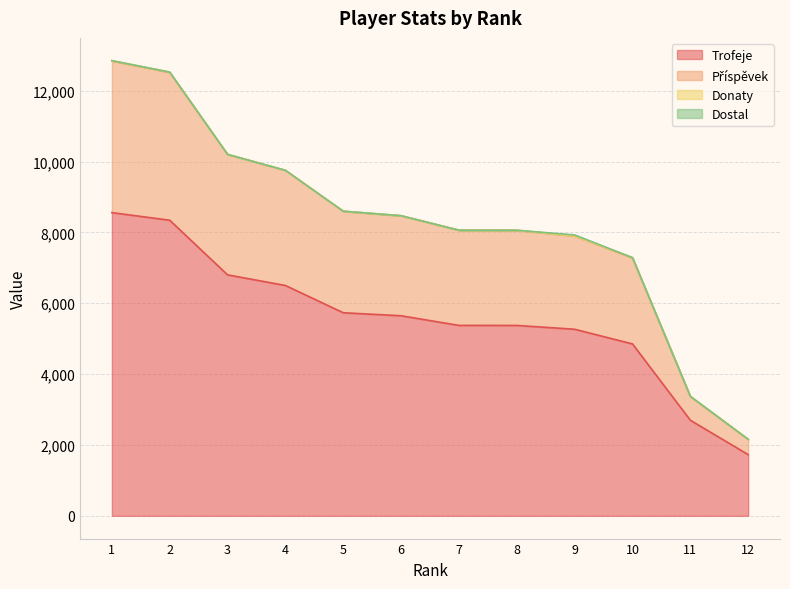

True or false: Příspěvek and Trofeje intersect in this chart.

False